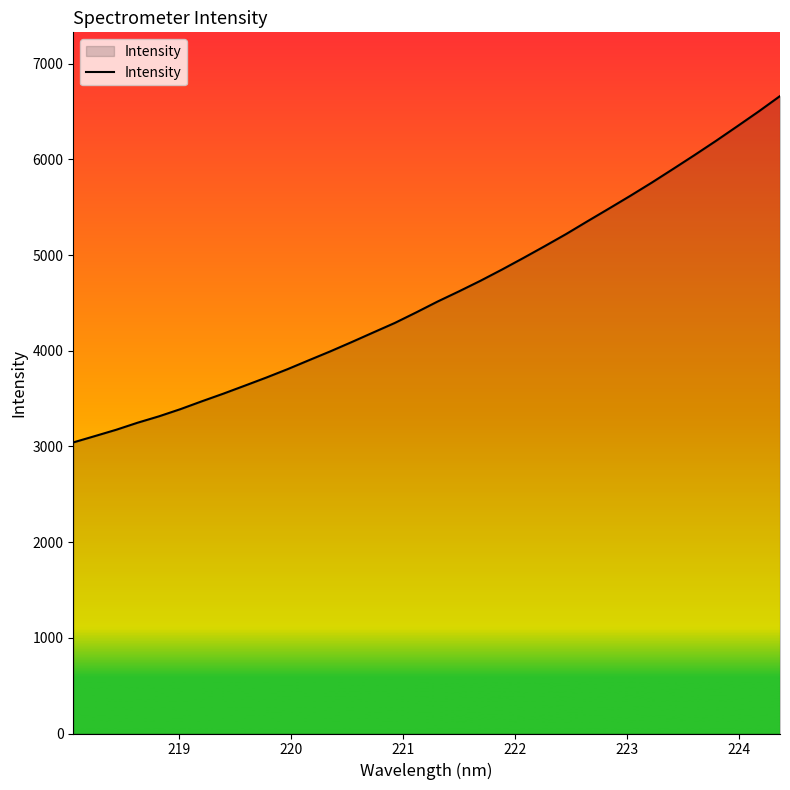

What is the difference between the maximum and minimum values?

3619.2